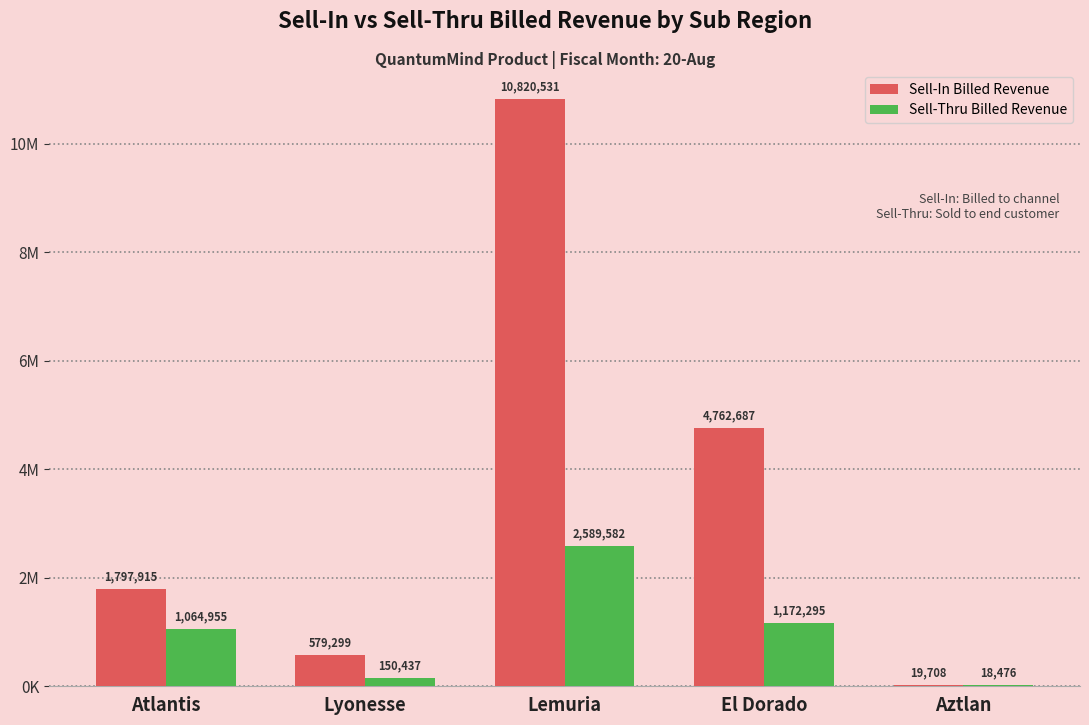

Between Atlantis and Aztlan, which series saw the biggest shift?

Sell-In Billed Revenue